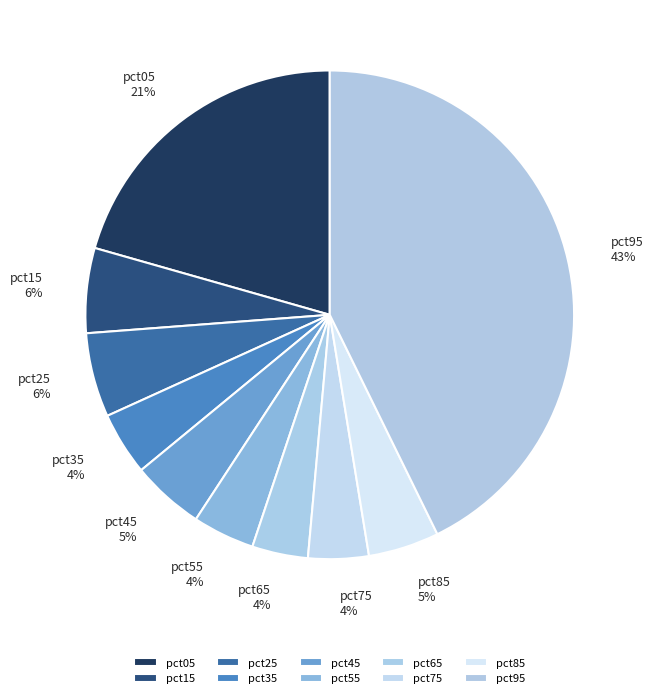

What is the largest slice in the pie chart?

pct95